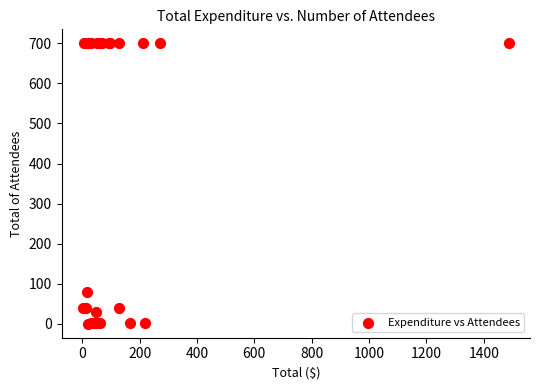

What Y value in the scatter plot is closest to 350?

80